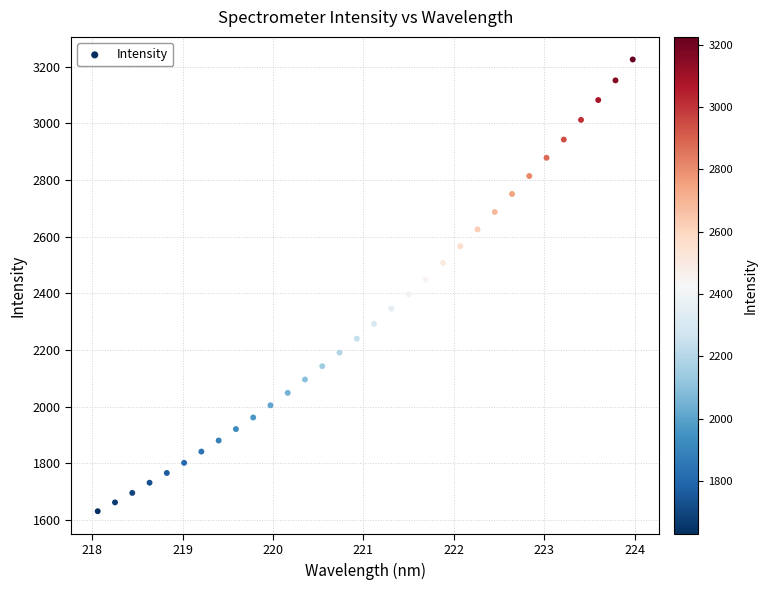

What is the range of X values (max minus min)?

5.9